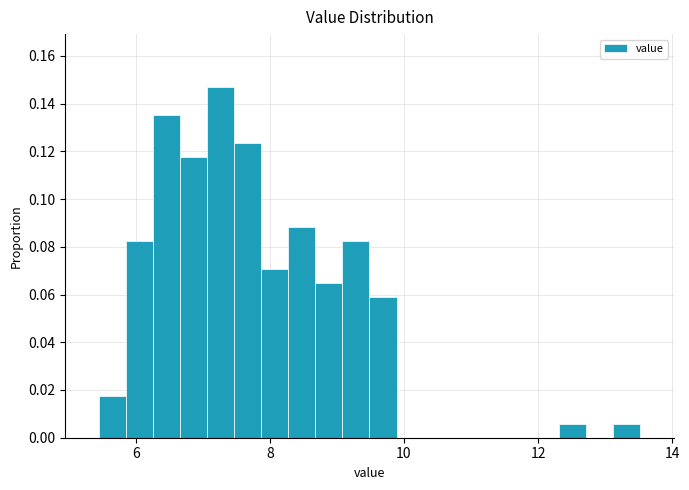

Read against the x-axis, roughly where is the centre of the tallest bar?

7.2